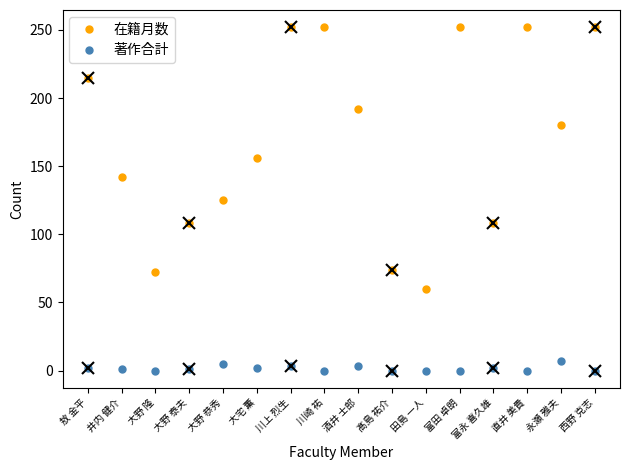

Which category has the lowest value in the 在籍月数 series?

田島 一人